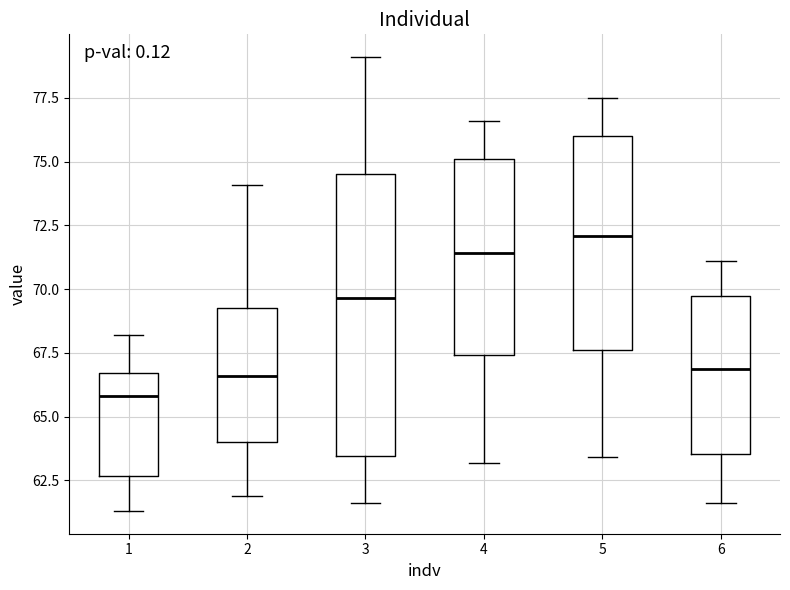

Where is the upper edge of the box at x = 2 on the y-axis? The values are not printed on the chart, so give them approximately, as read against the axis.

69.5